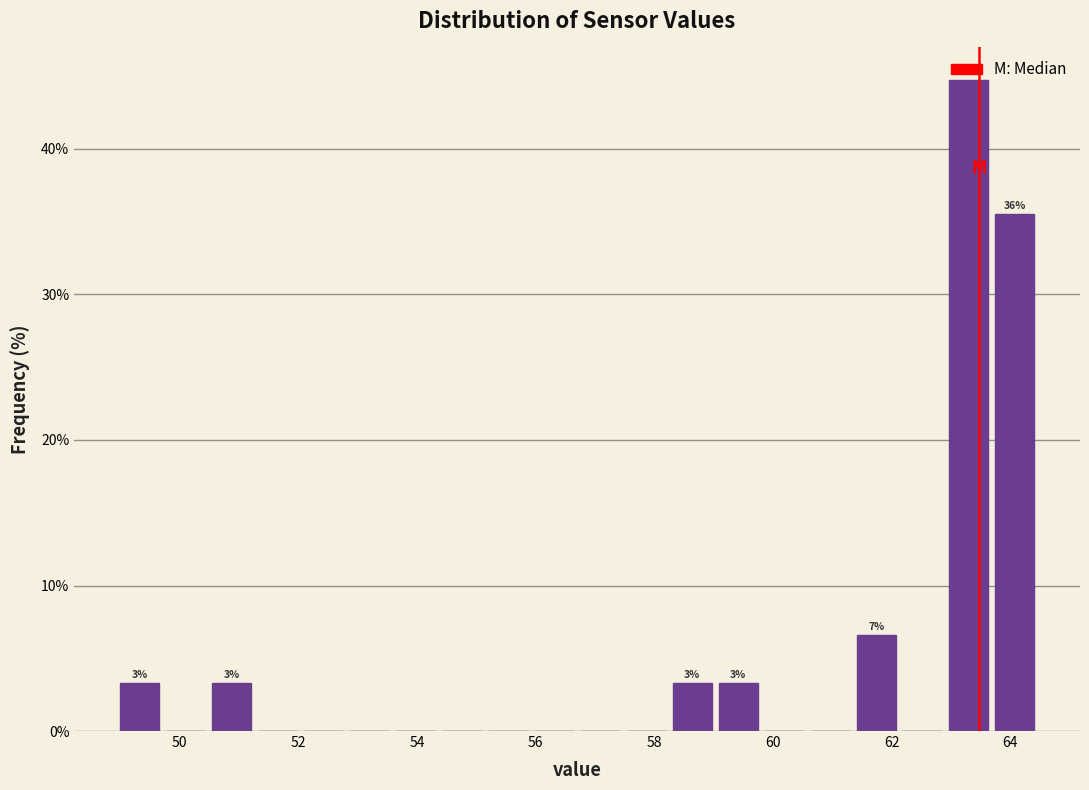

Read against the x-axis, roughly where is the centre of the tallest bar?

63.2